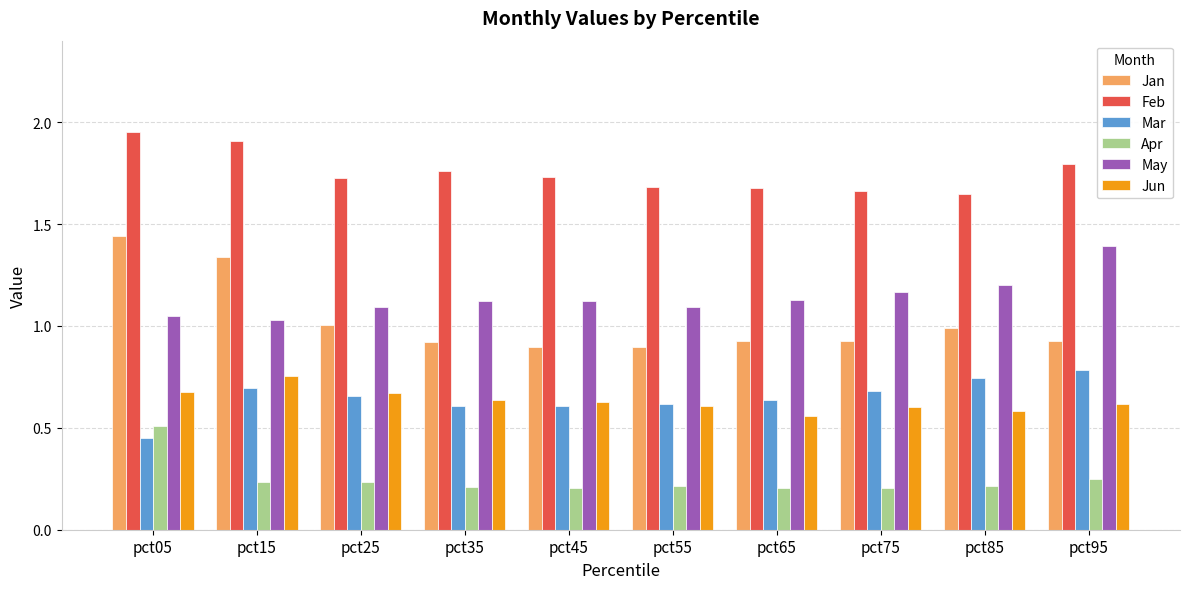

Is it true that Feb equals 0.4 at pct15?

False